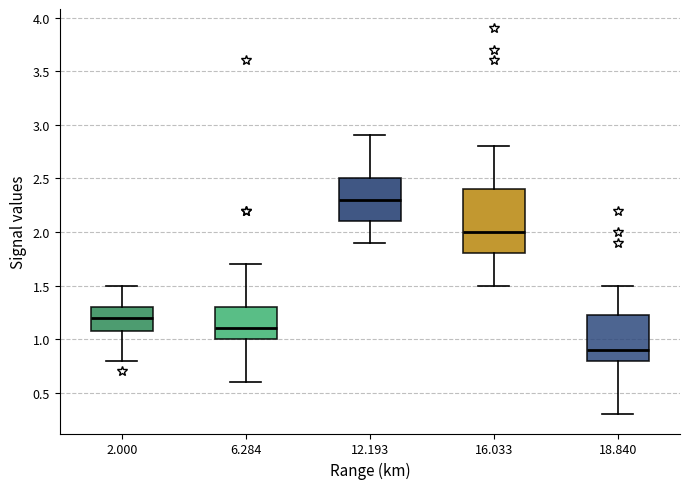

Which box's median line is the highest?

12.193